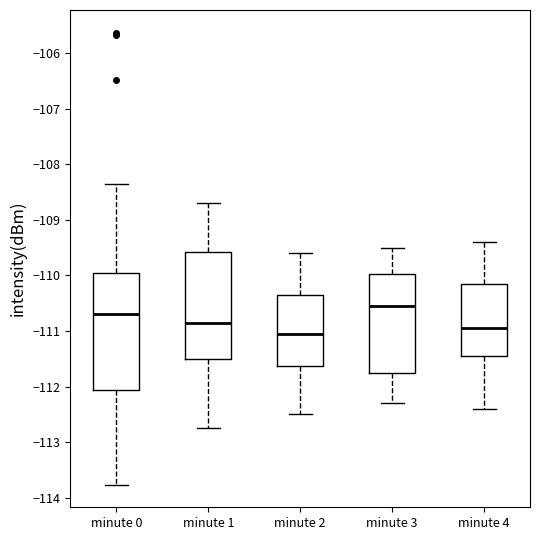

Where is the upper edge of the box for minute 4 on the y-axis? The values are not printed on the chart, so give them approximately, as read against the axis.

-110.1